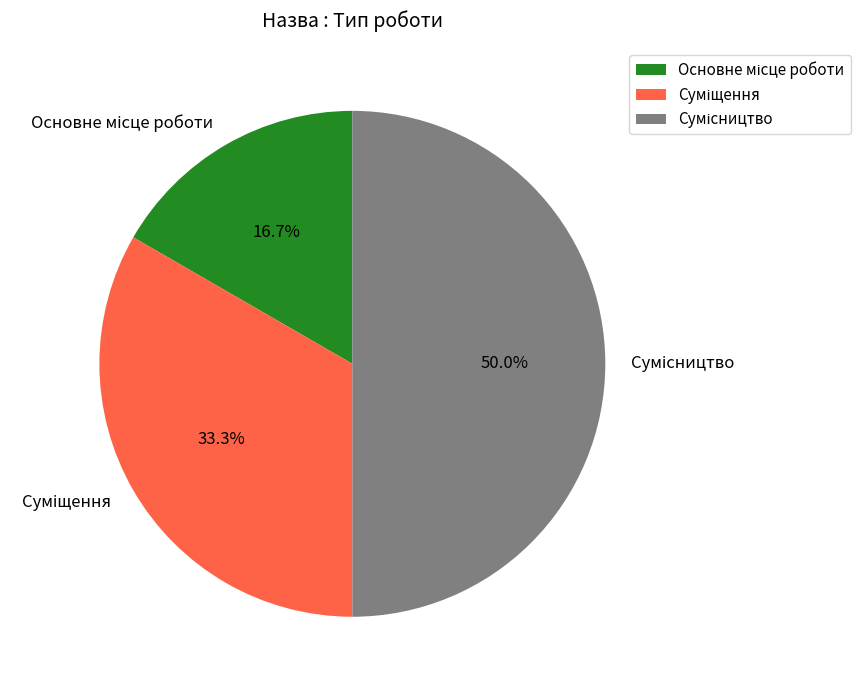

How many segments does this pie chart have?

3